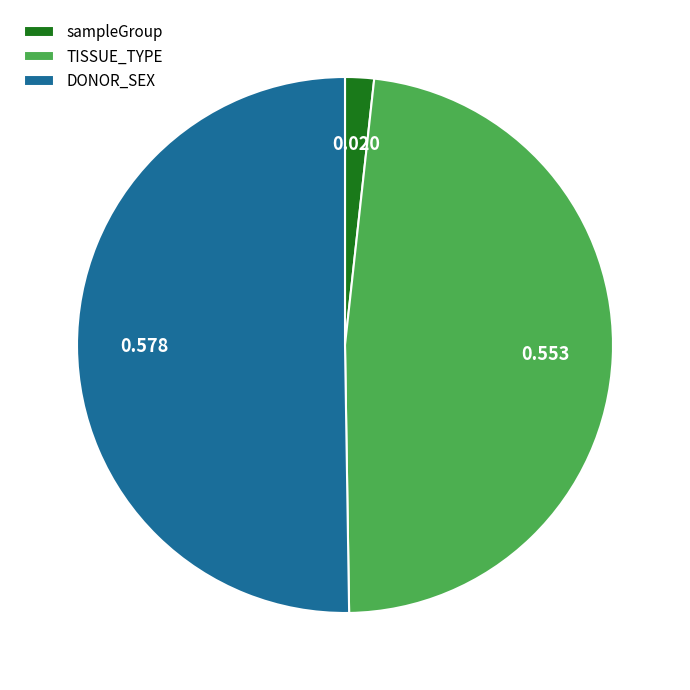

Combined, do TISSUE_TYPE and DONOR_SEX account for over 50%?

Yes